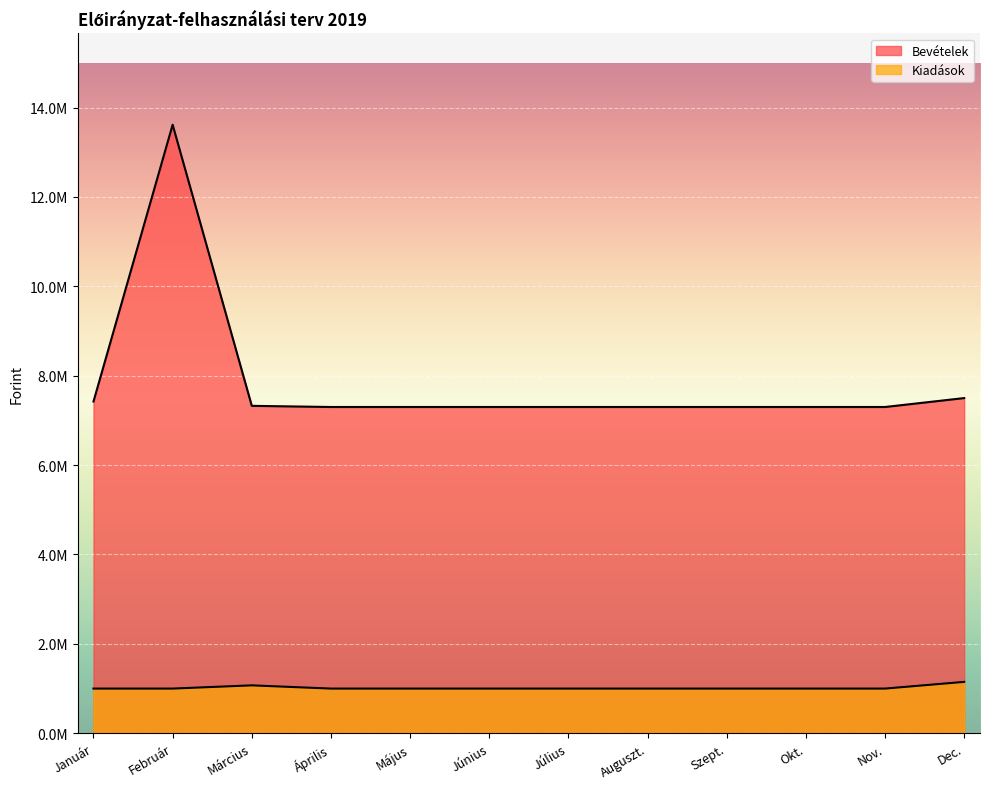

What is the average value of the Bevételek series?

7855389